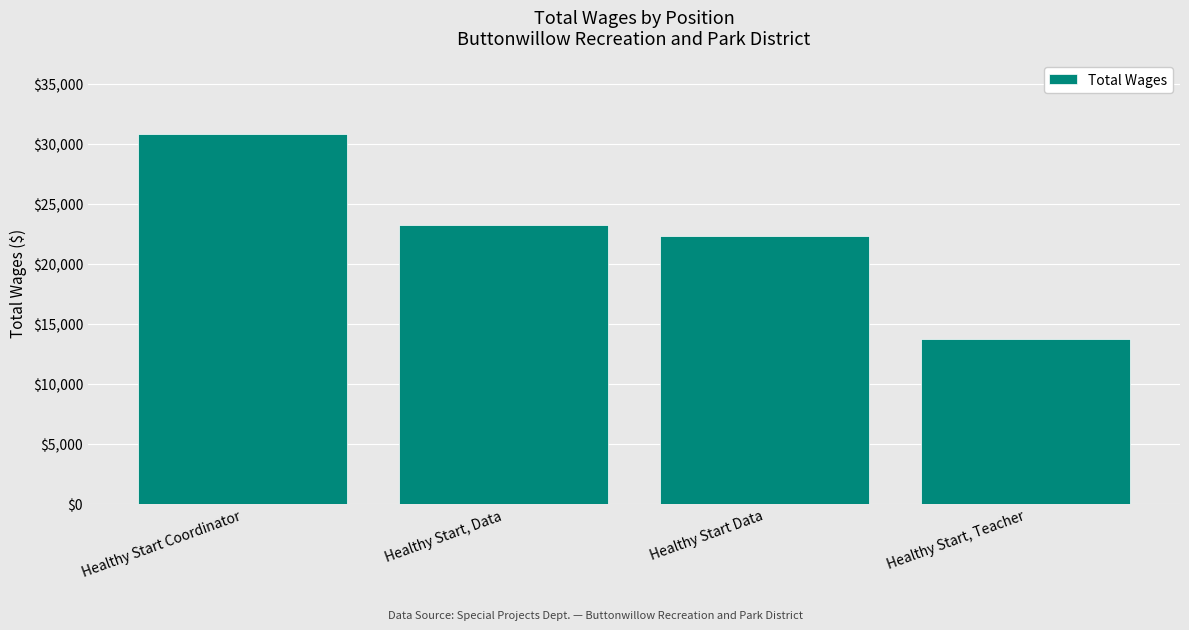

Reading left to right, list all the values displayed in this chart.

Healthy Start Coordinator=30775	Healthy Start, Data=23246	Healthy Start Data=22320	Healthy Start, Teacher=13728